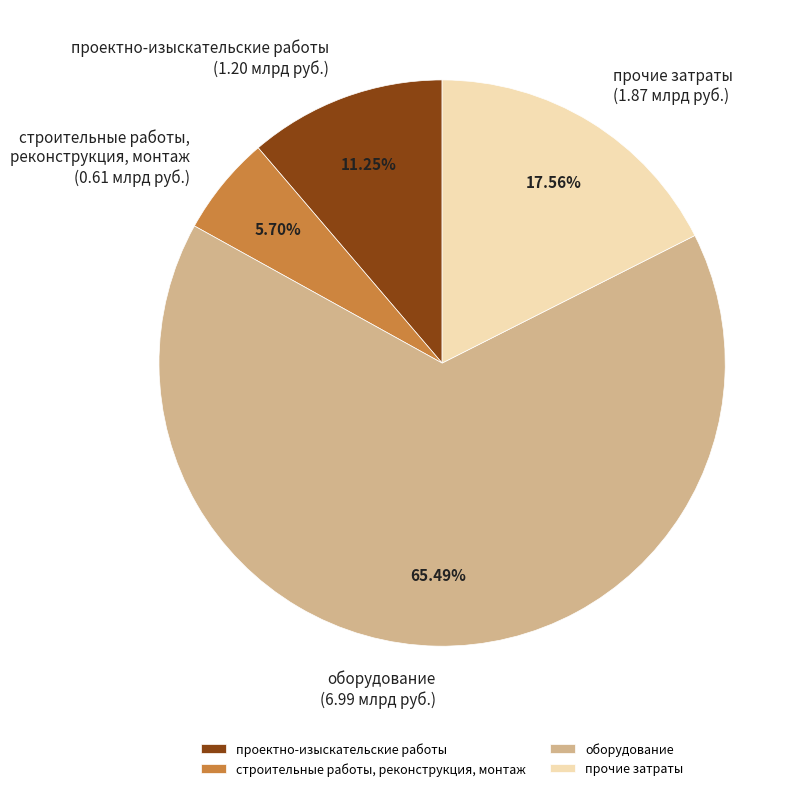

Is it true that прочие затраты is 5% of the pie?

False